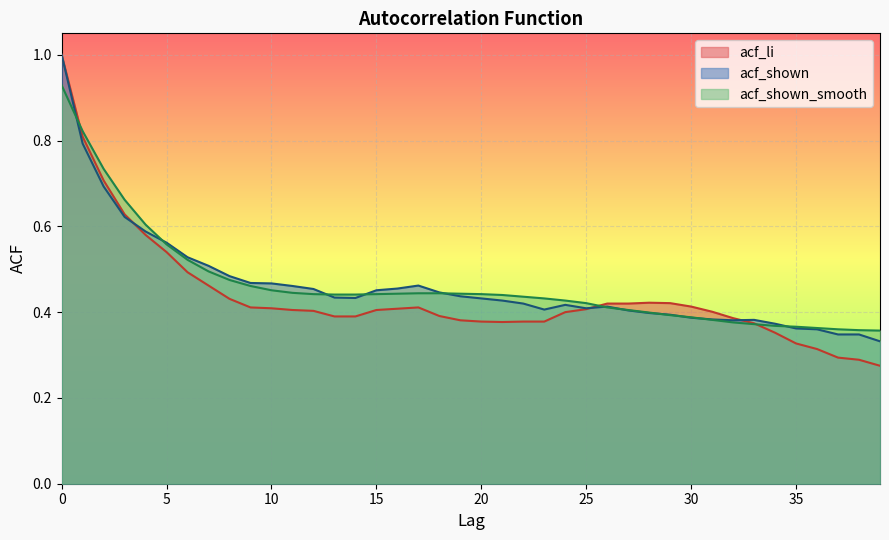

Between which two adjacent categories do acf_li and acf_shown_smooth first intersect?

0 and 1